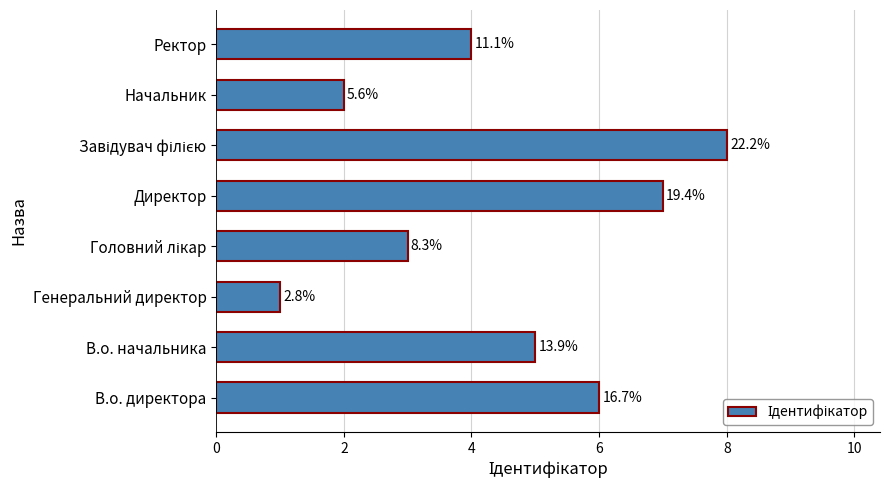

How many bars are there in total?

8